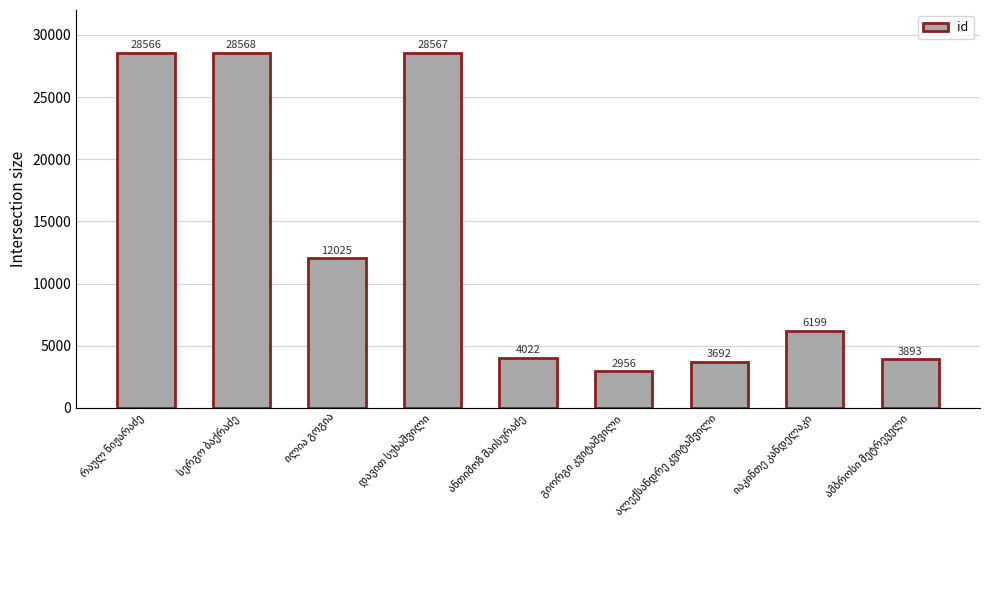

What is the sum of all values?

118488